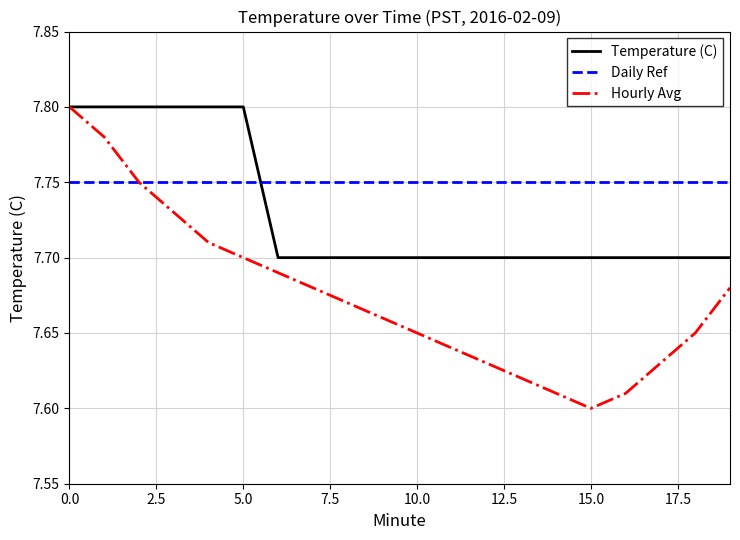

Which series has the largest range (max minus min)?

Hourly Avg